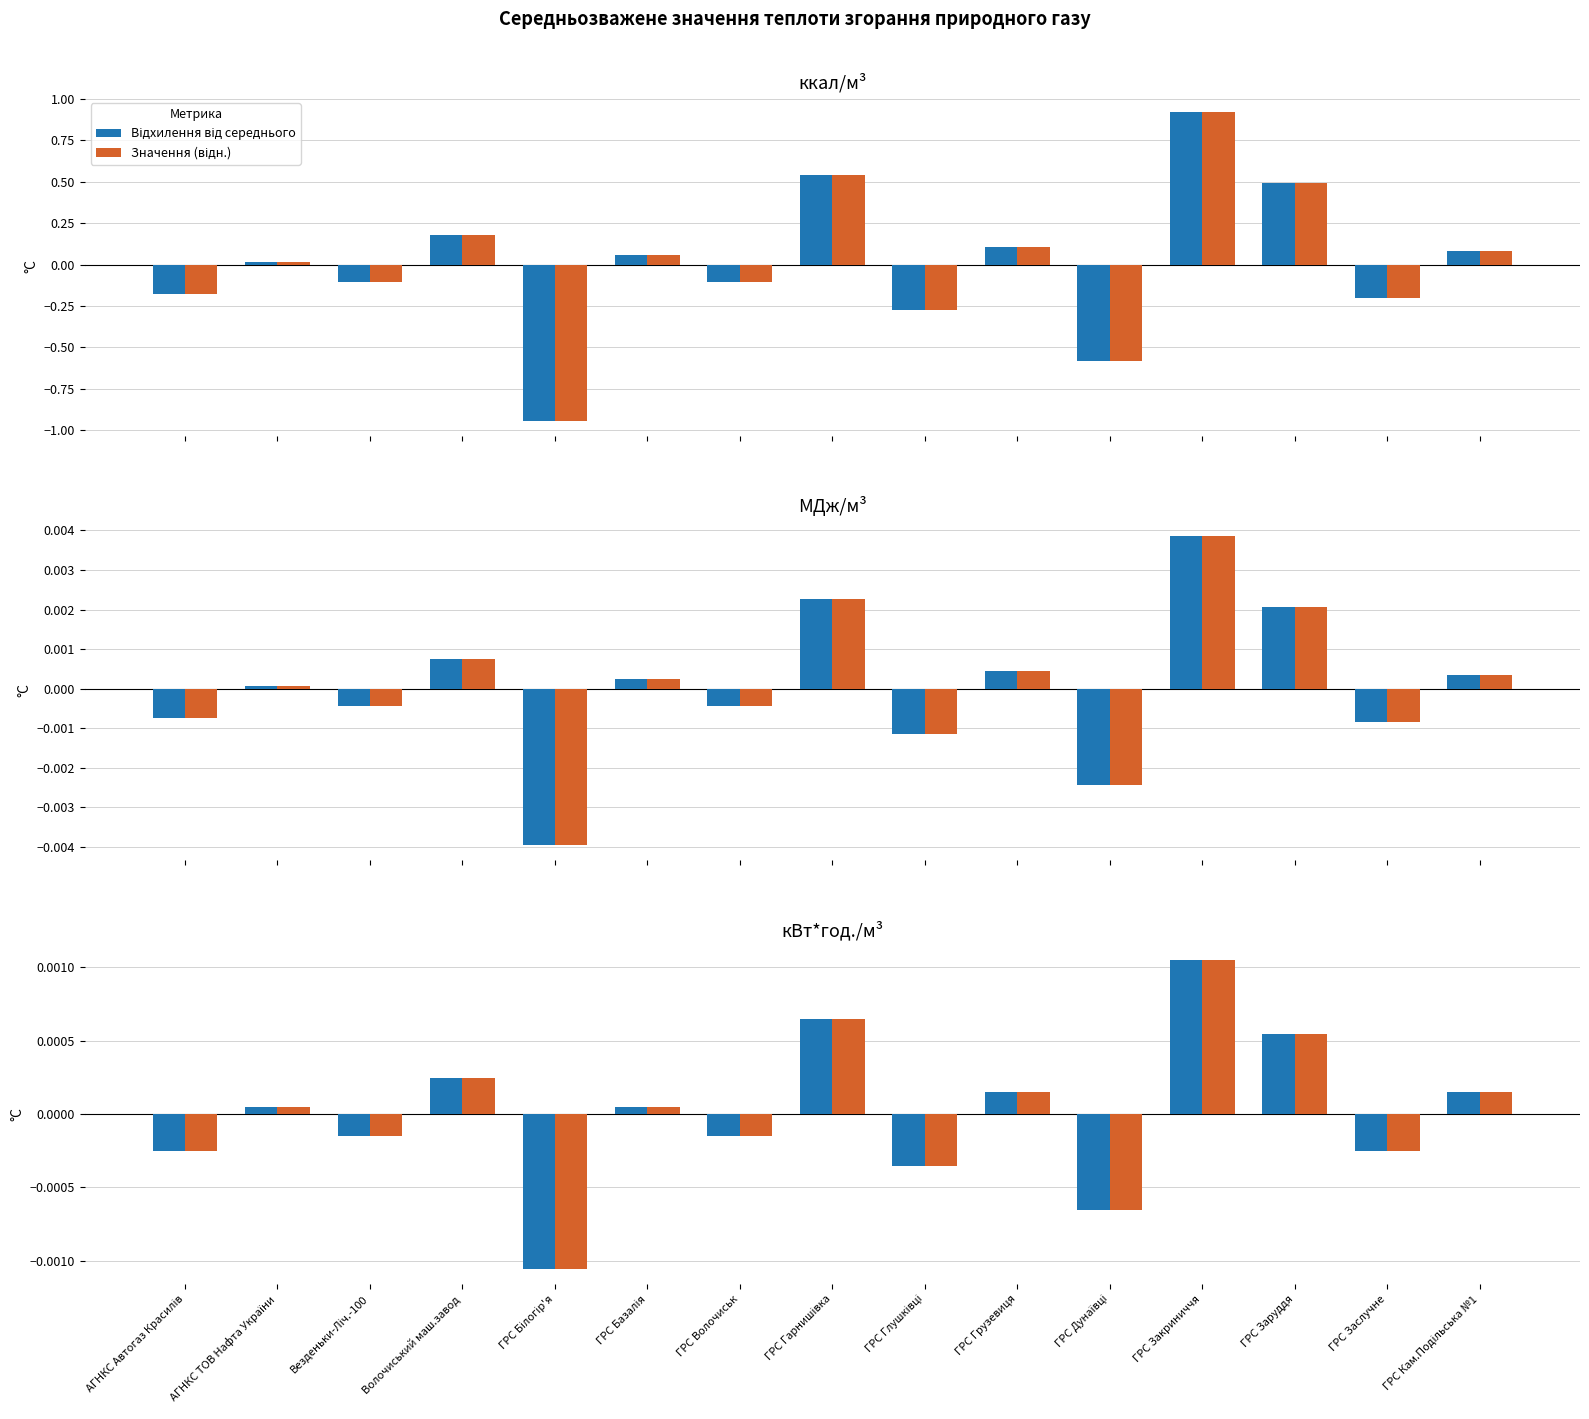

At ГРС Дунаївці, list the series in order from largest to smallest.

Відхилення від середнього, Значення (відн.)